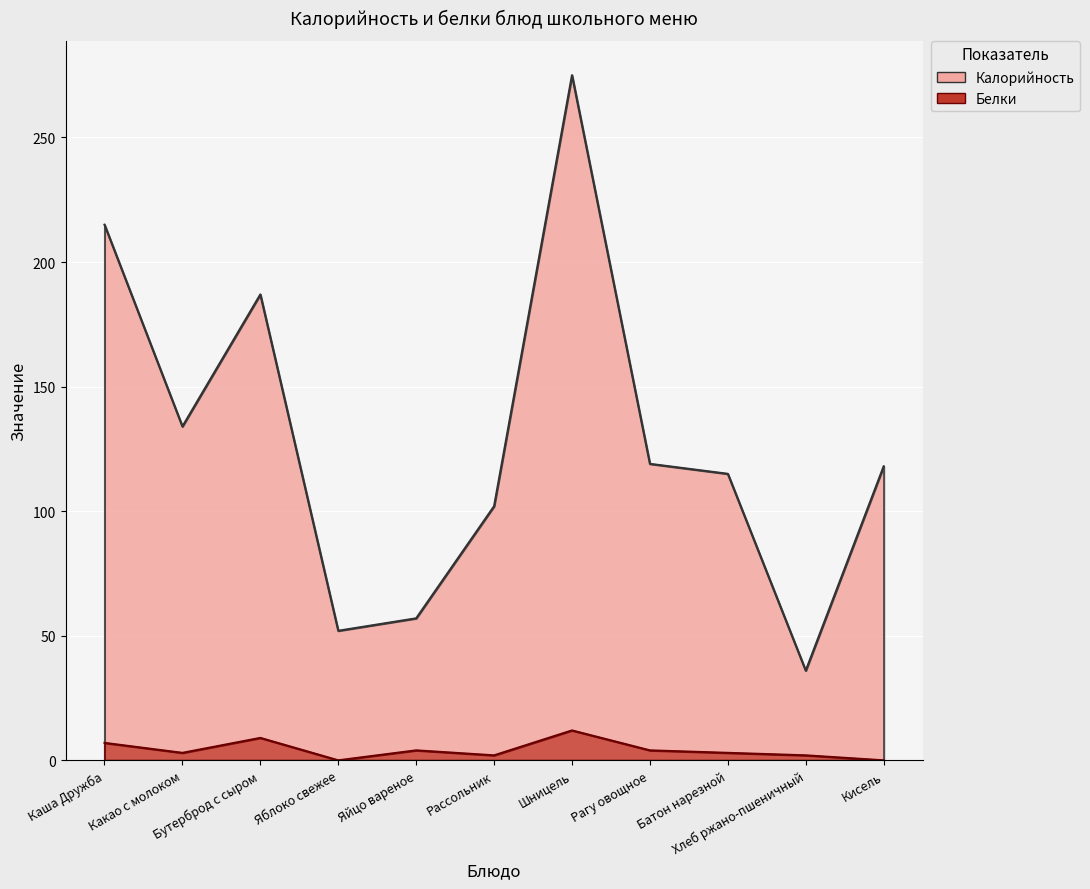

How many data points in Белки are less than 3?

4